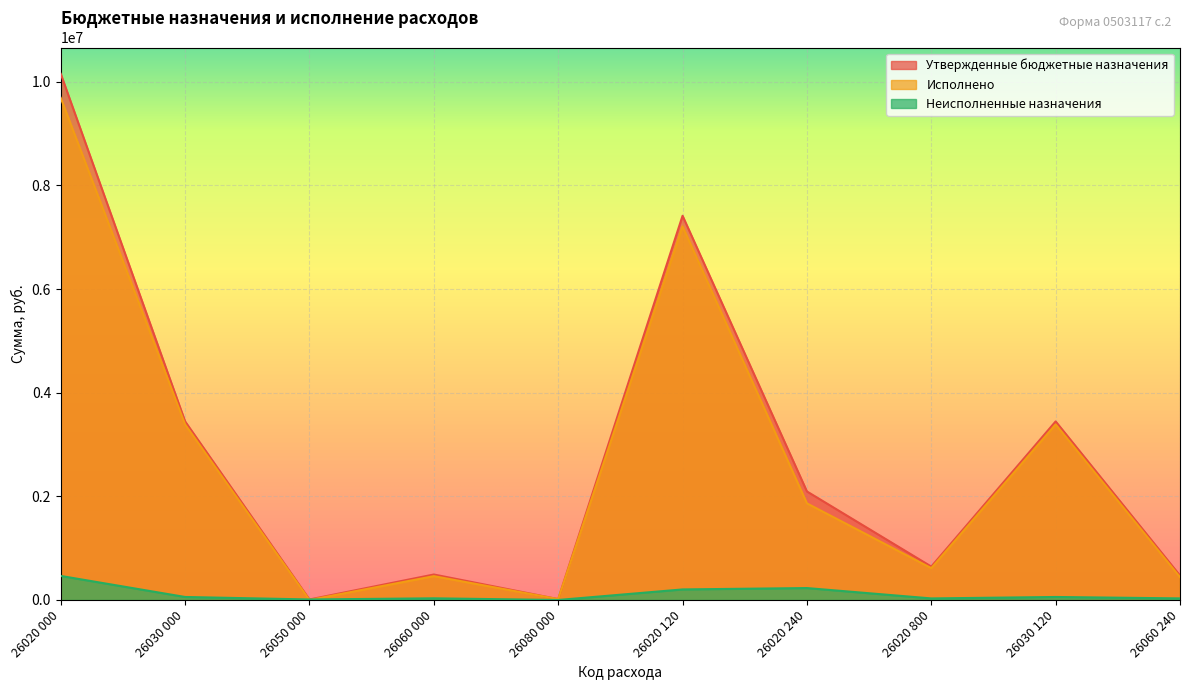

Which category has the highest value in the Утвержденные бюджетные назначения series?

26020 000